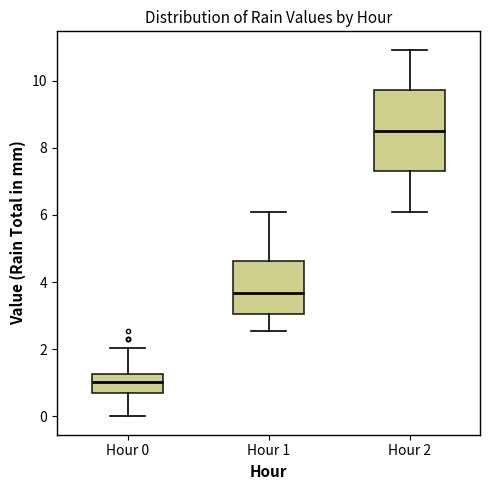

Where does the lower whisker of the box for Hour 1 end on the y-axis? The values are not printed on the chart, so give them approximately, as read against the axis.

2.6